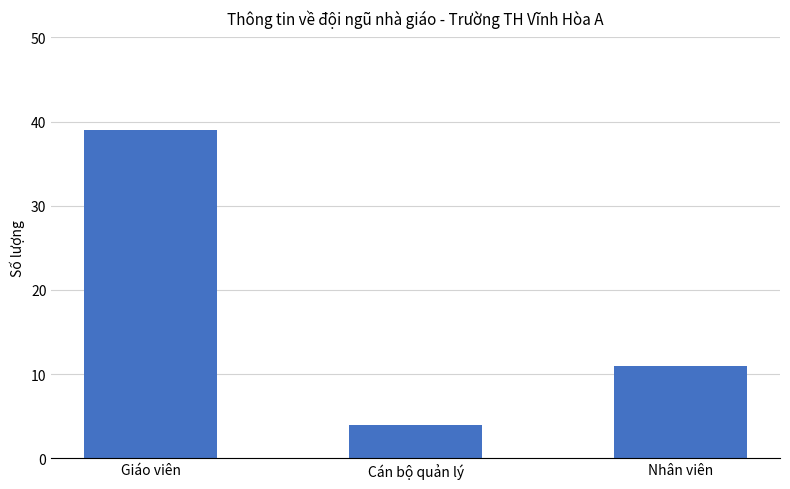

Is it true that the value at Cán bộ quản lý is 7?

False